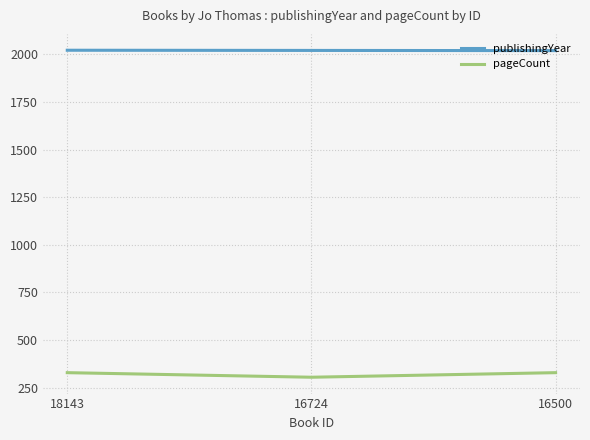

Count the number of data series in this chart.

2